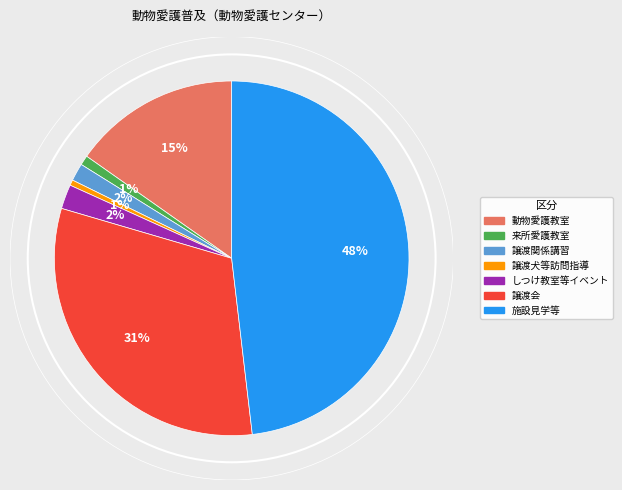

Which slice is the largest?

施設見学等